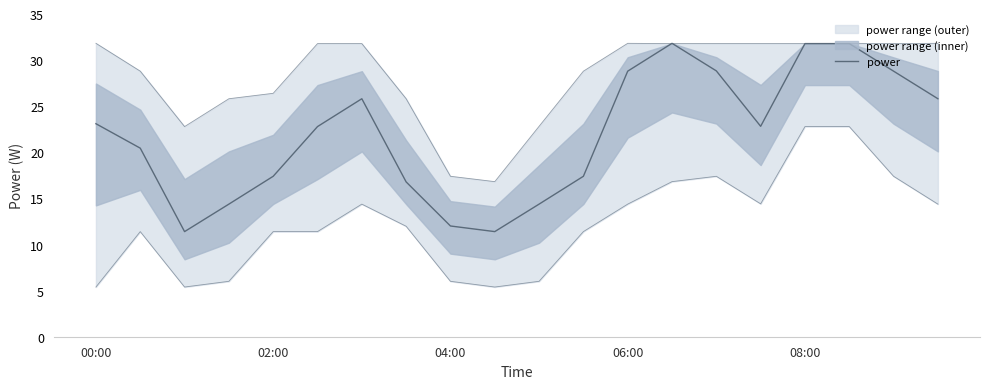

How many interior local valleys (lower than both neighbors) does the data have?

3